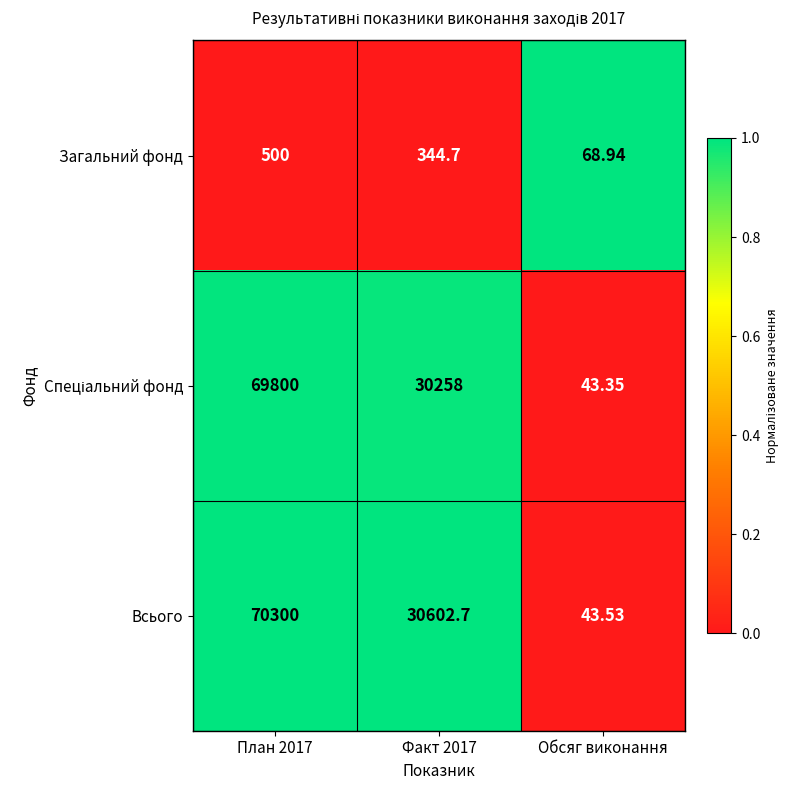

Between План 2017 and Факт 2017, which series saw the biggest shift?

Всього